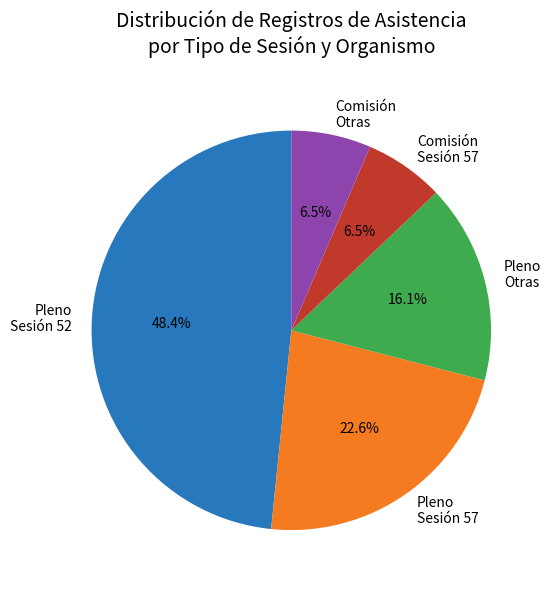

Does any single category account for the majority?

No